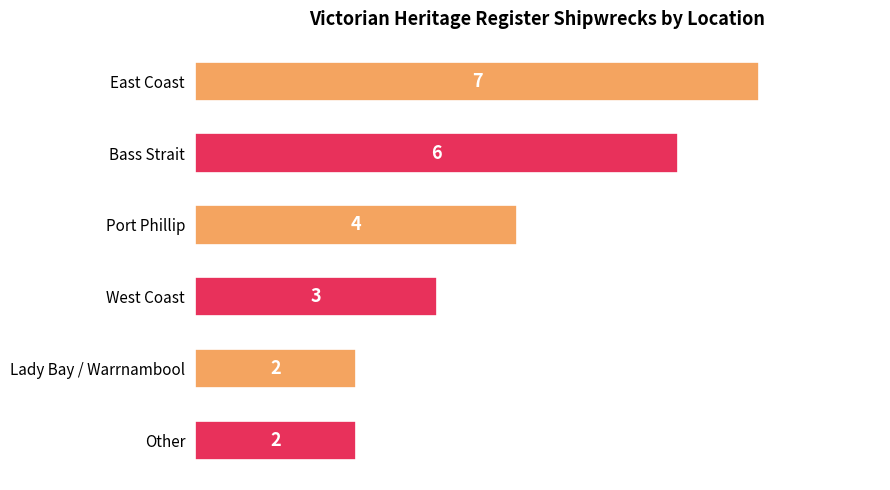

Is it true that the value at 5 is 2?

True